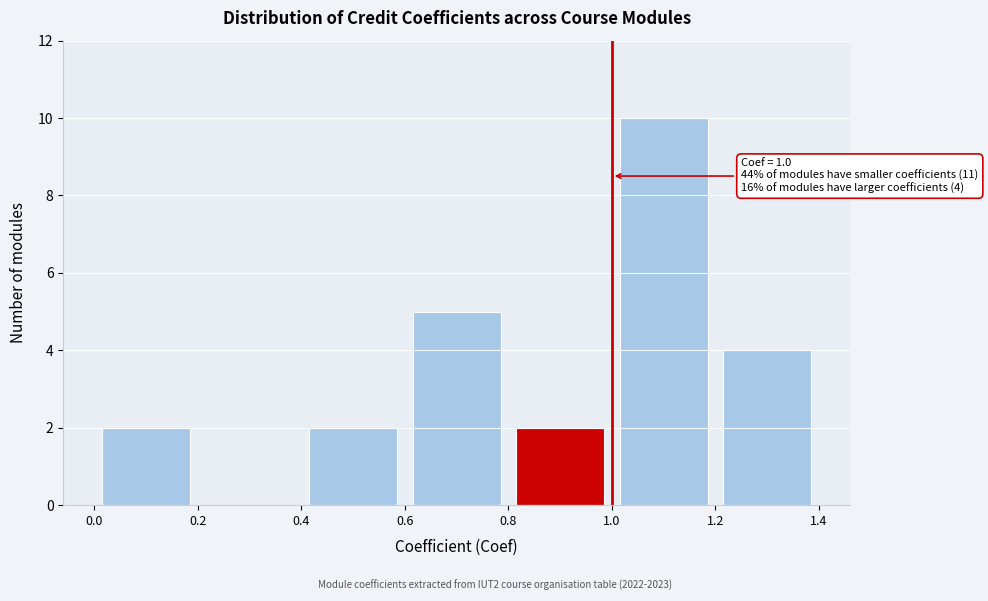

Over which range of the x-axis is the bar tallest?

1.0 to 1.2